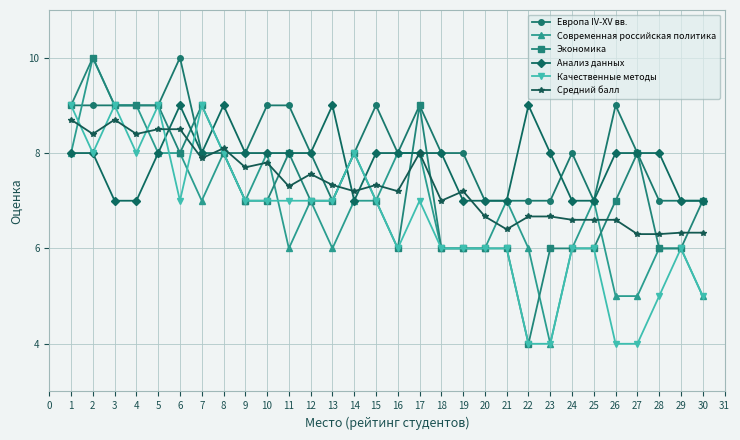

Which series ends up on top after the final intersection of Экономика and Средний балл?

Экономика